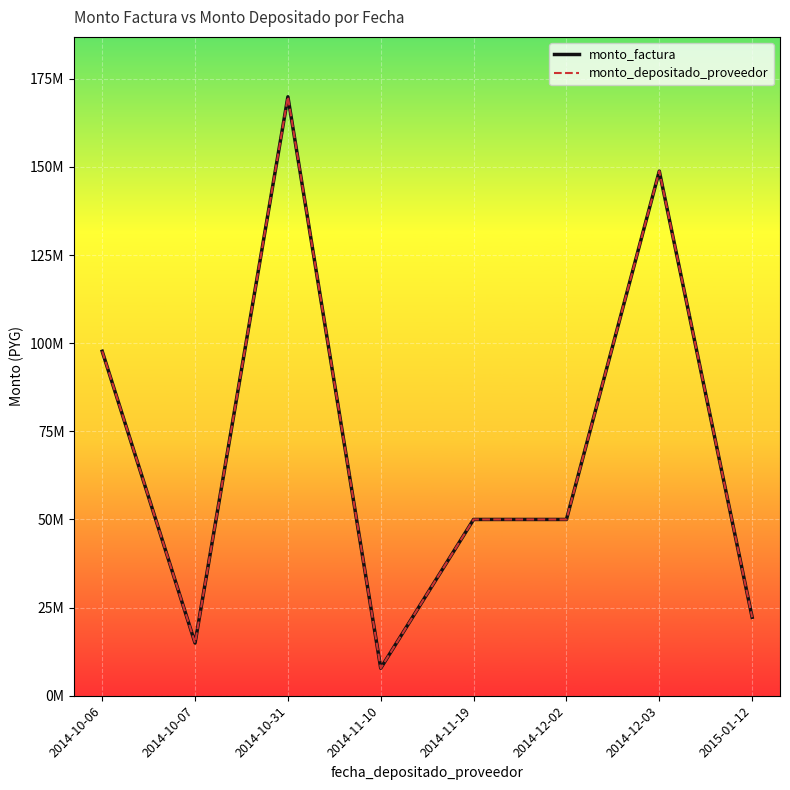

True or false: monto_factura and monto_depositado_proveedor cross at least once.

False